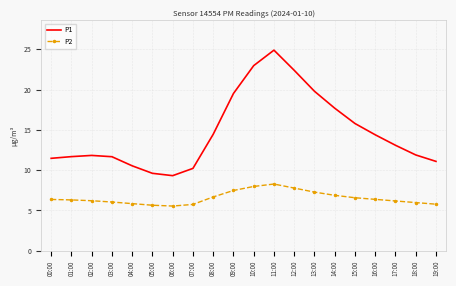

What position from the left is 02:00?

3